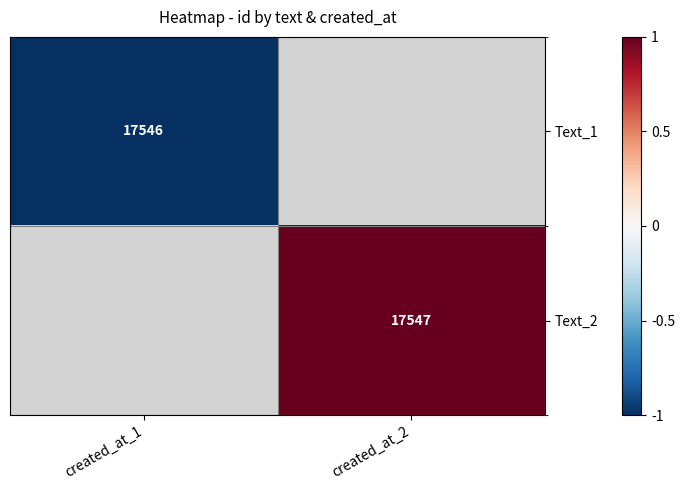

The Text_1 series shows 17546 at created_at_1. True or false?

True